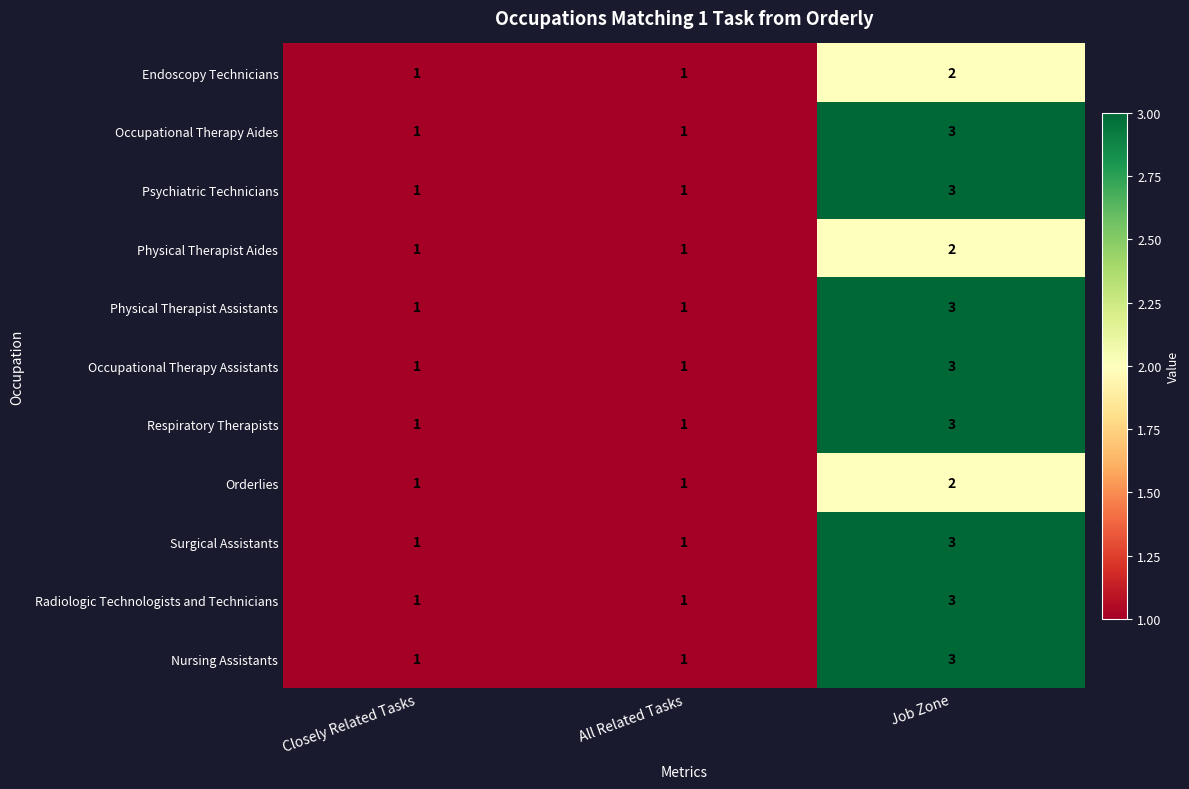

Which category has the highest value across all series?

Job Zone